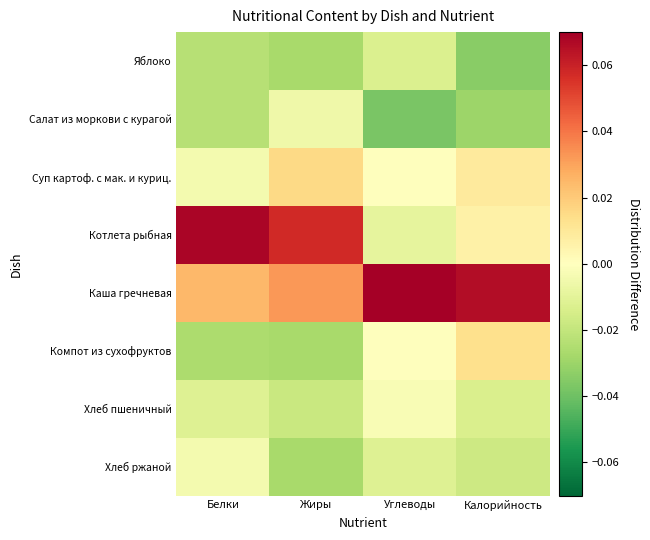

Which category has the highest value across all series?

Углеводы